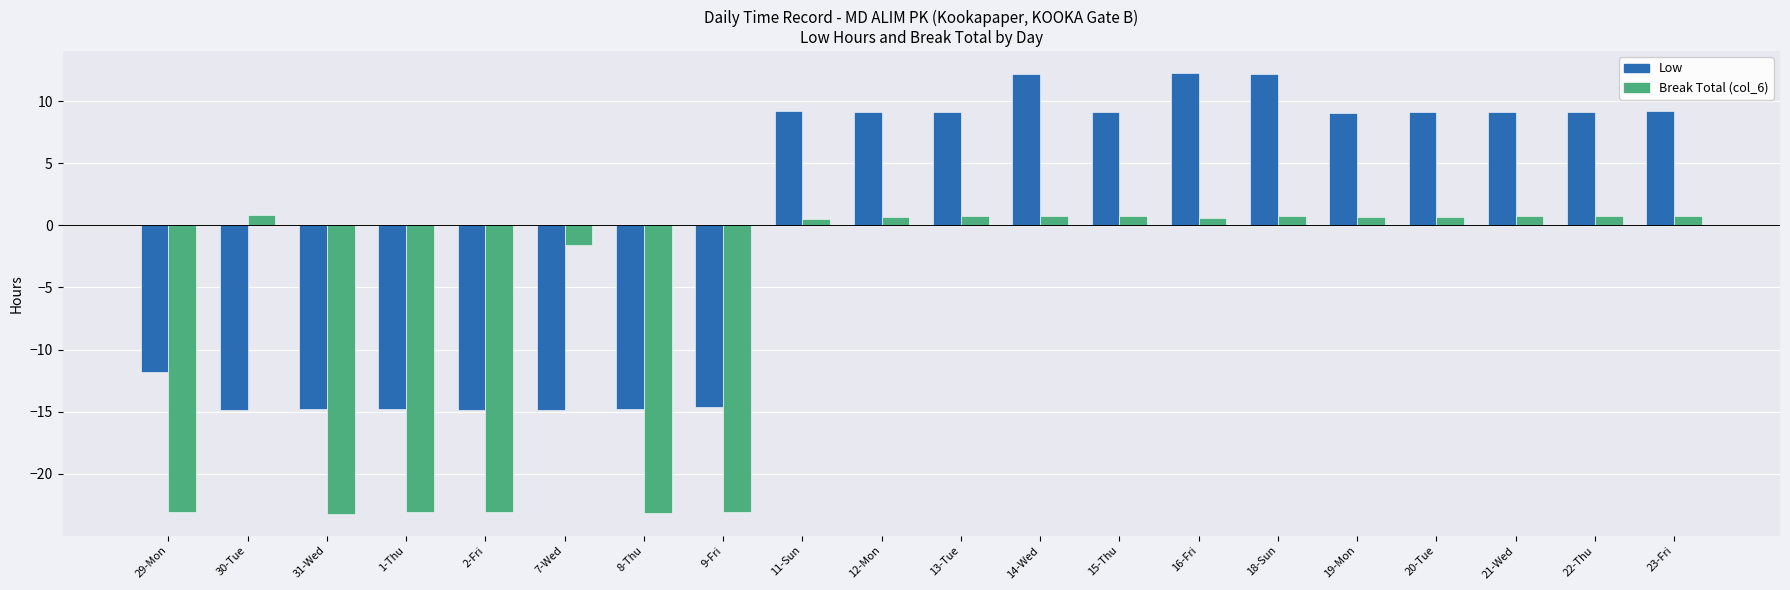

How many data points in Break Total (col_6) are less than 0?

7